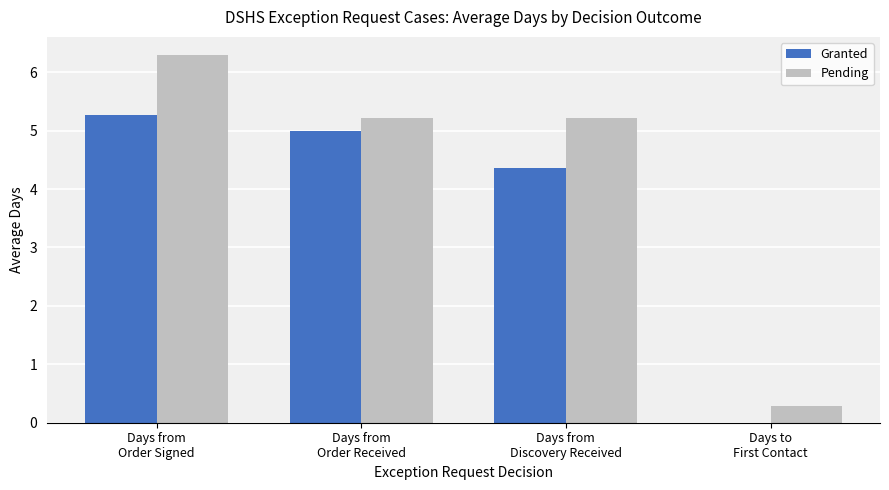

What is the sum of all Granted values?

14.6